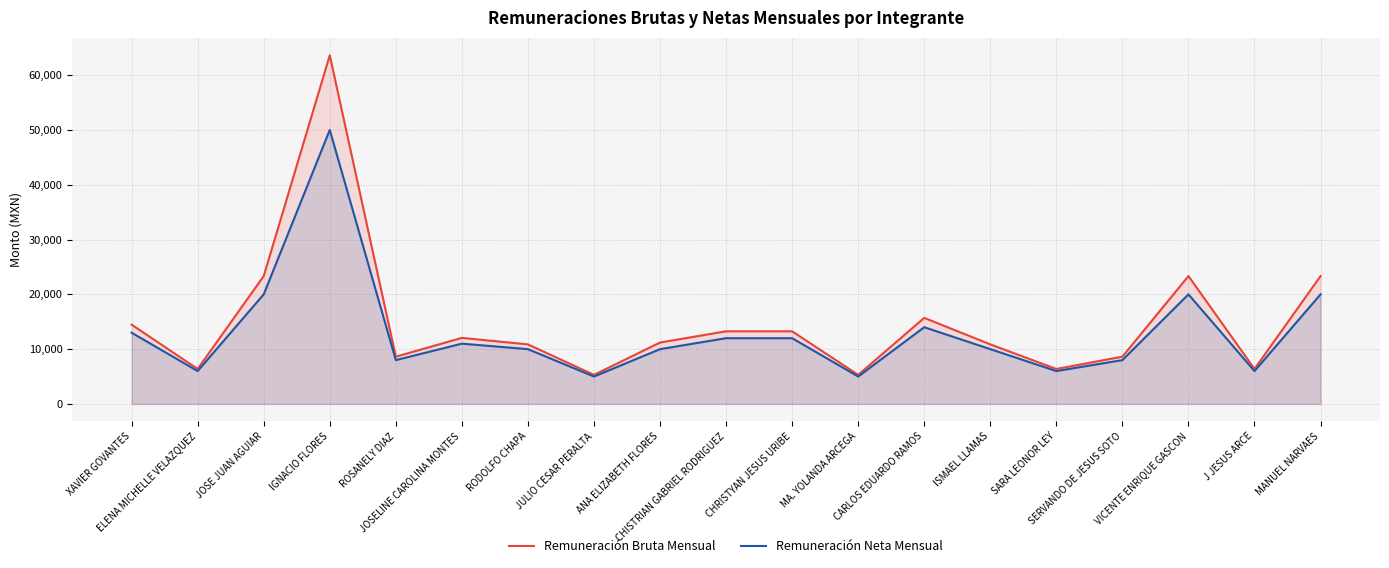

What position from the left is JULIO CESAR PERALTA?

8